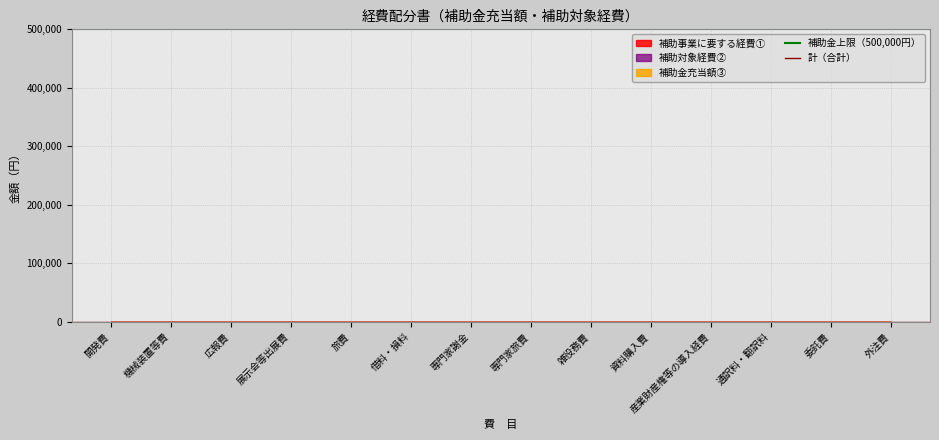

What is the spread (max minus min) of values at 開発費?

500000